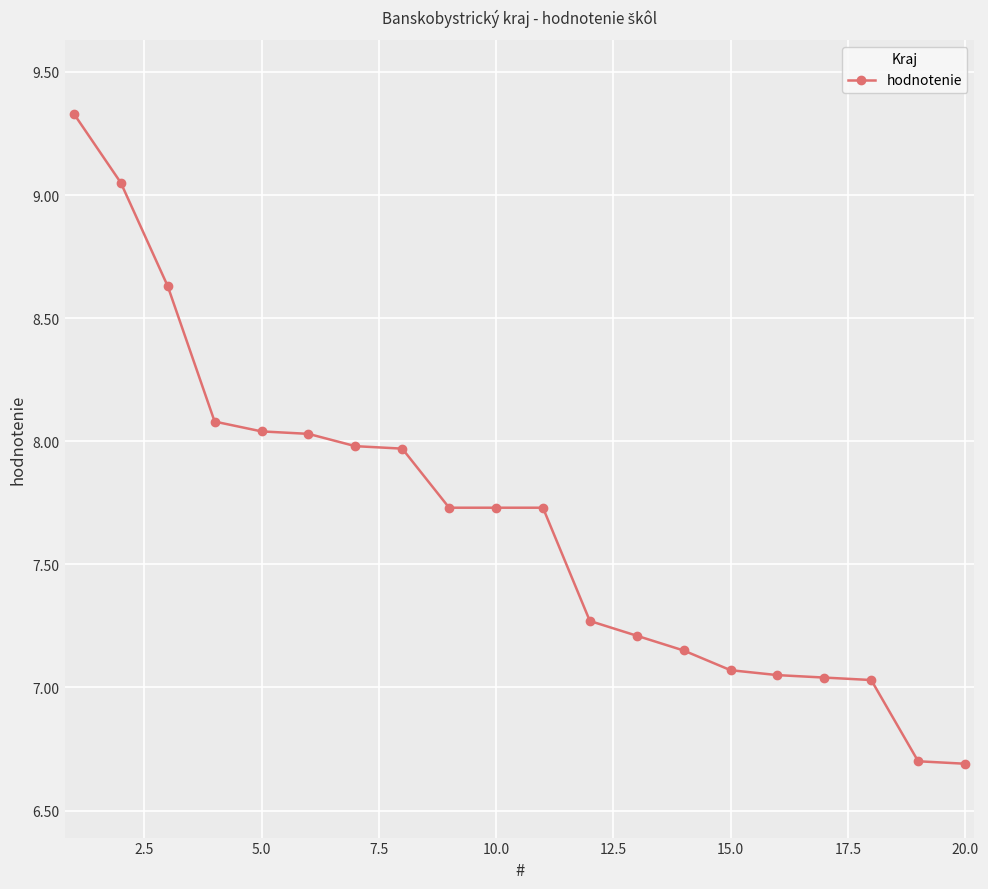

What is the average value?

7.7